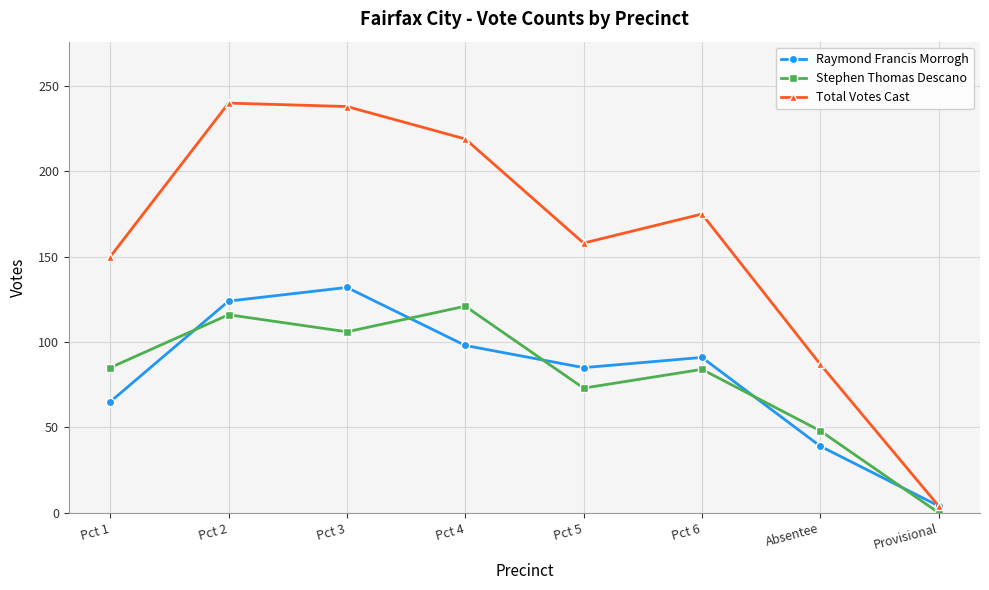

Which series has the widest spread of values?

Total Votes Cast